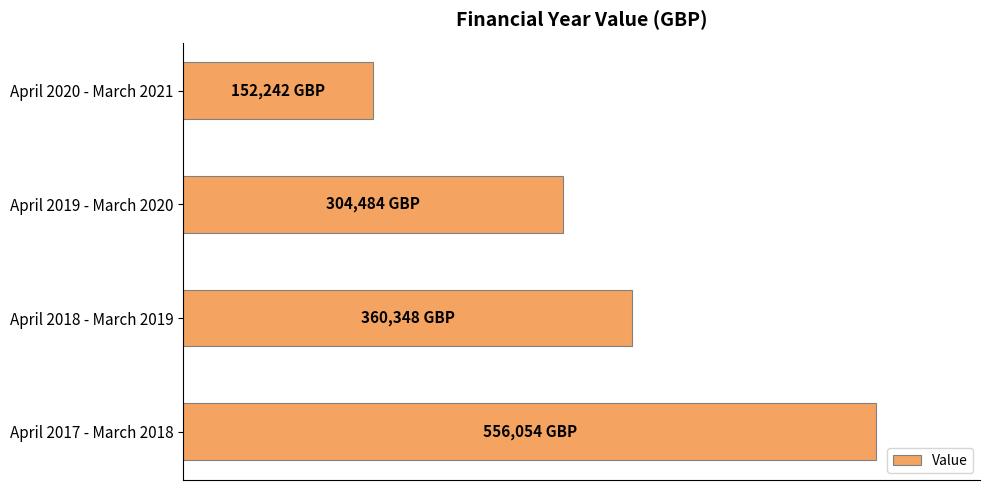

What is the average value?

343282